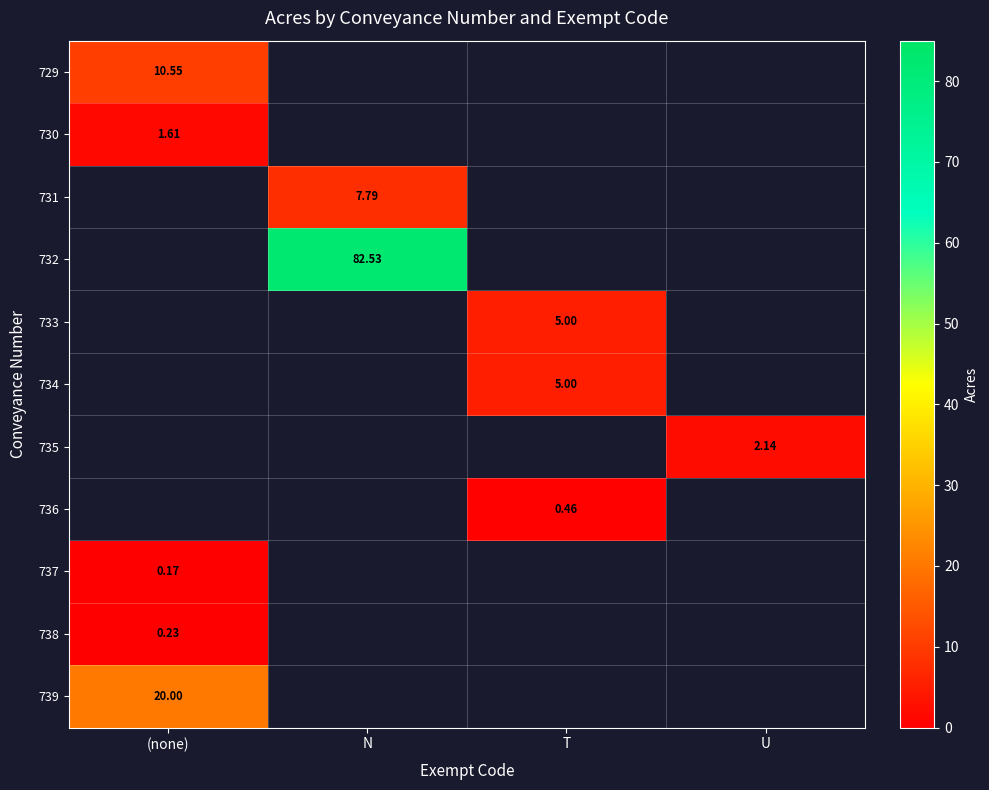

How many positive values does the 736 series have?

1